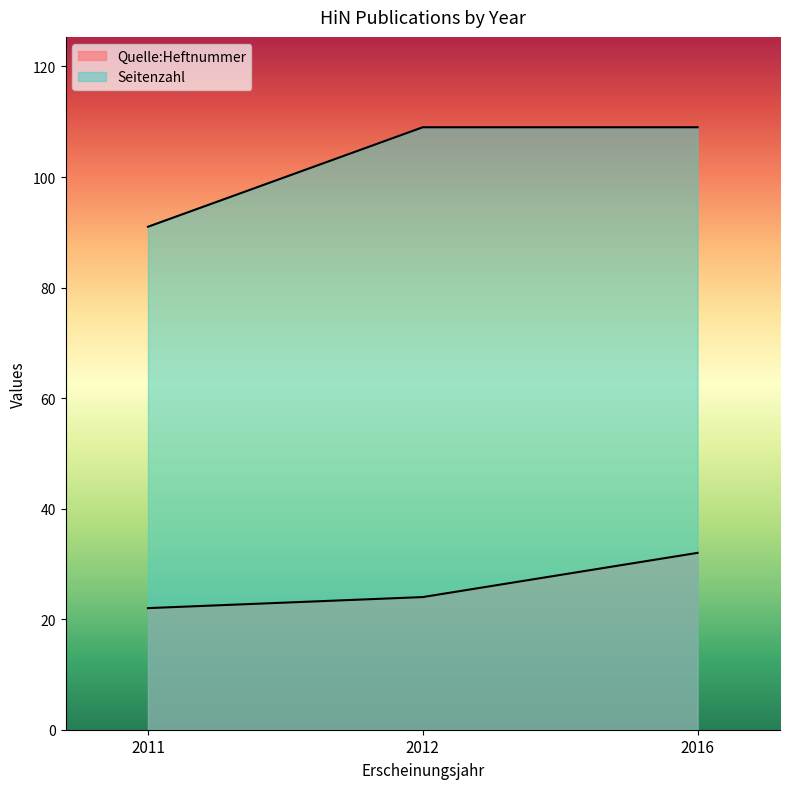

At 2012, list the series in order from largest to smallest.

Quelle:Heftnummer, Seitenzahl